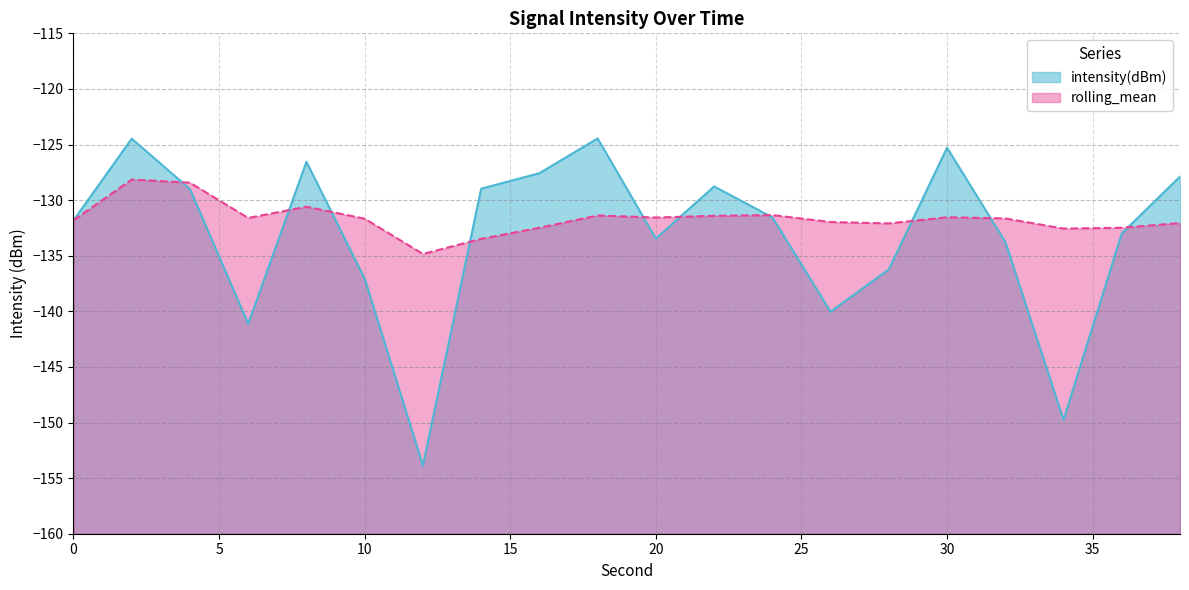

Which series ends up on top after the final intersection of rolling_mean and intensity(dBm)?

intensity(dBm)